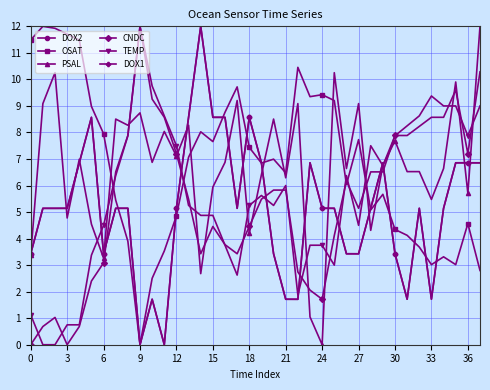

Count the number of data series in this chart.

6